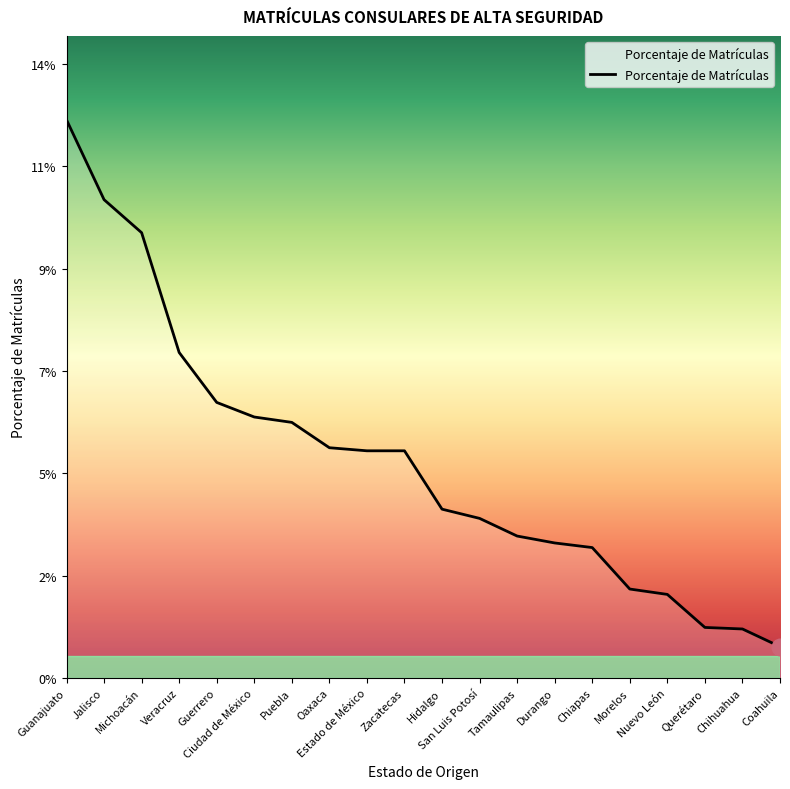

List the labels in order of value, smallest first.

Coahuila, Chihuahua, Querétaro, Nuevo León, Morelos, Chiapas, Durango, Tamaulipas, San Luis Potosí, Hidalgo, Estado de México, Zacatecas, Oaxaca, Puebla, Ciudad de México, Guerrero, Veracruz, Michoacán, Jalisco, Guanajuato